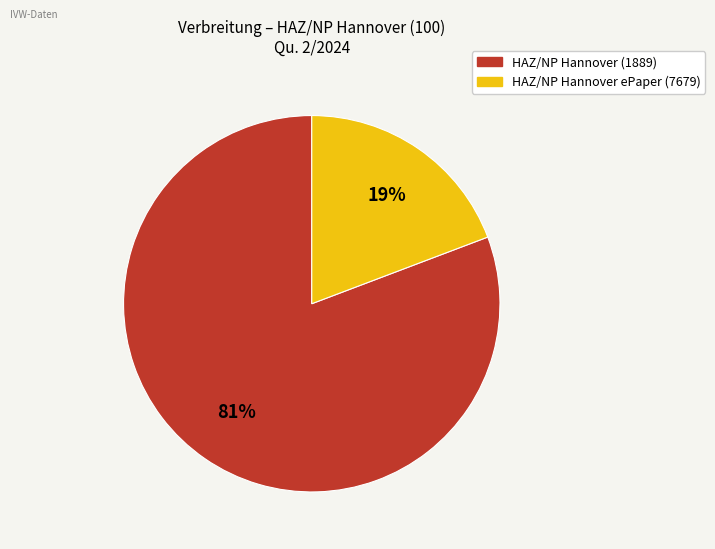

How many slices are in this pie chart?

2